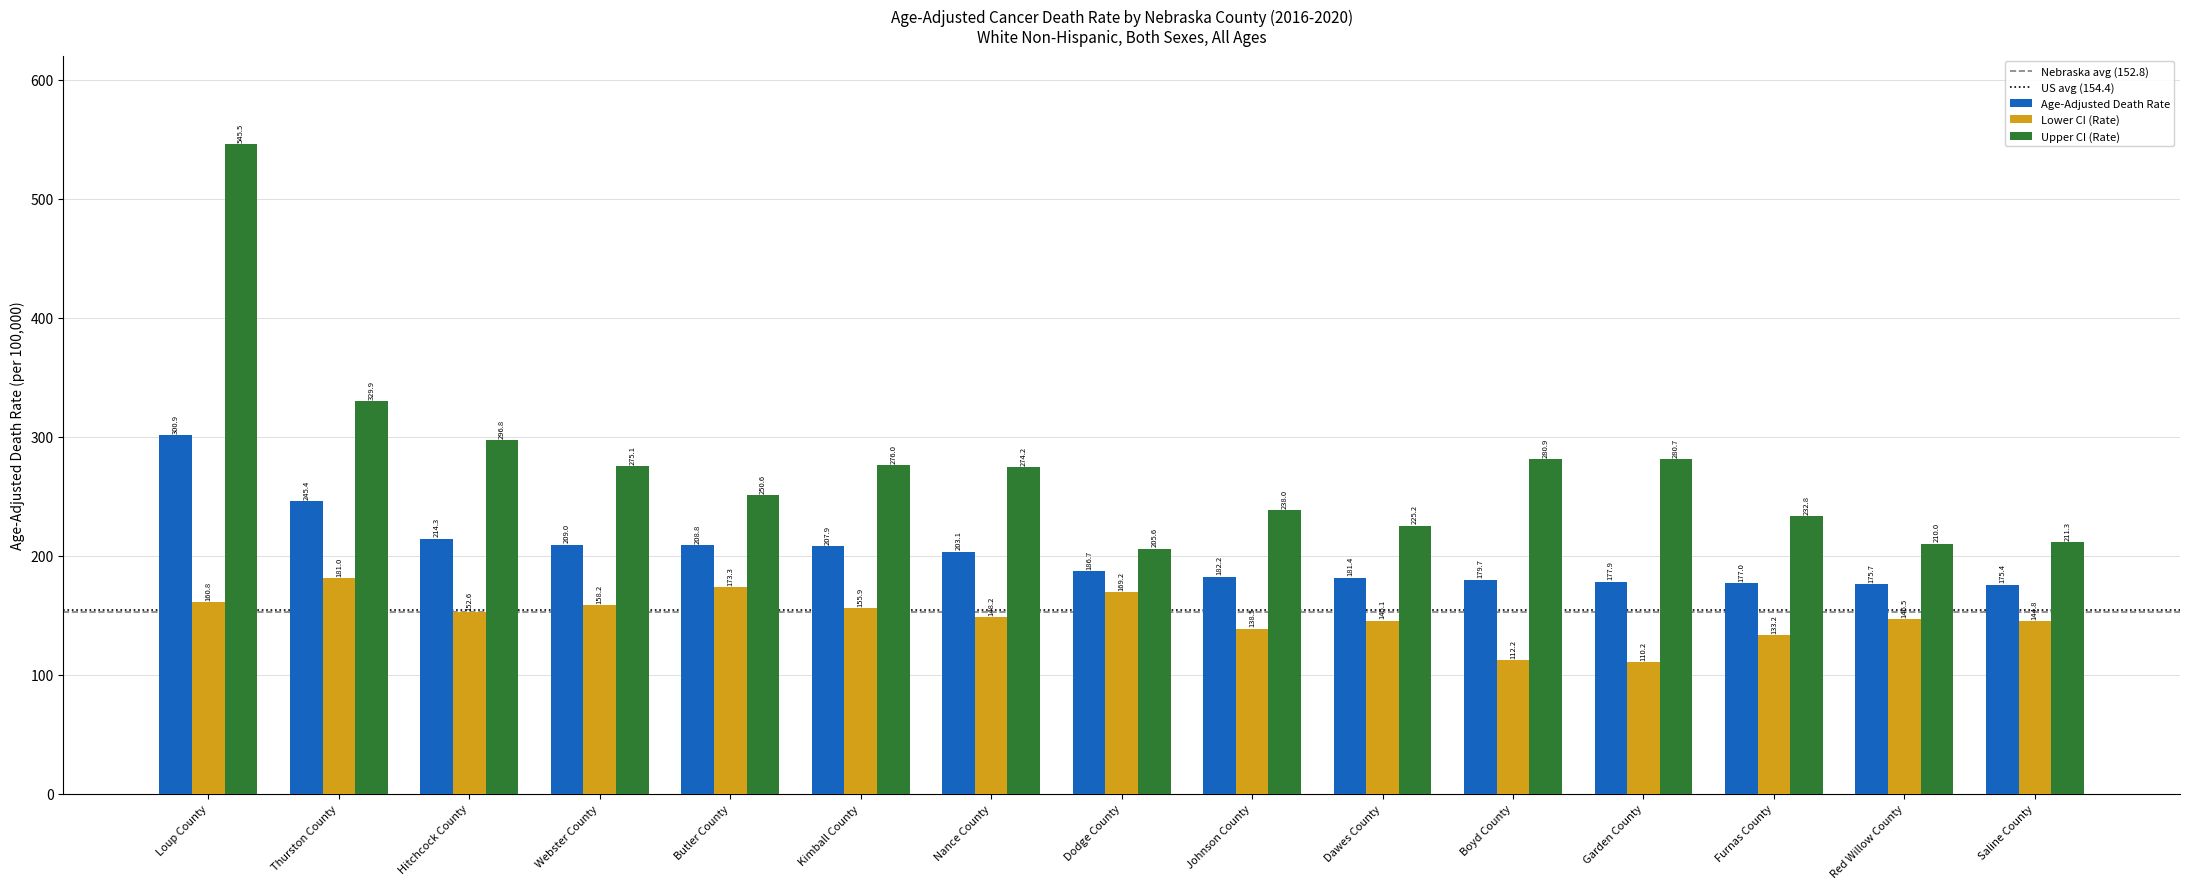

What is the difference between the highest and lowest values at Thurston County?

148.9